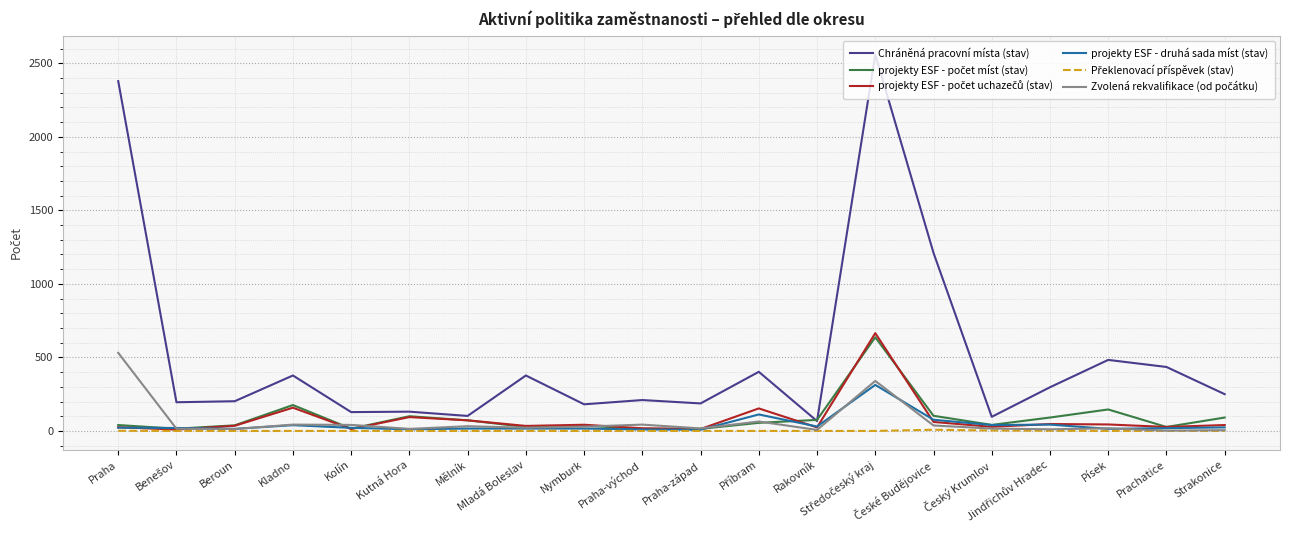

What is the average value of the projekty ESF - druhá sada míst (stav) series?

43